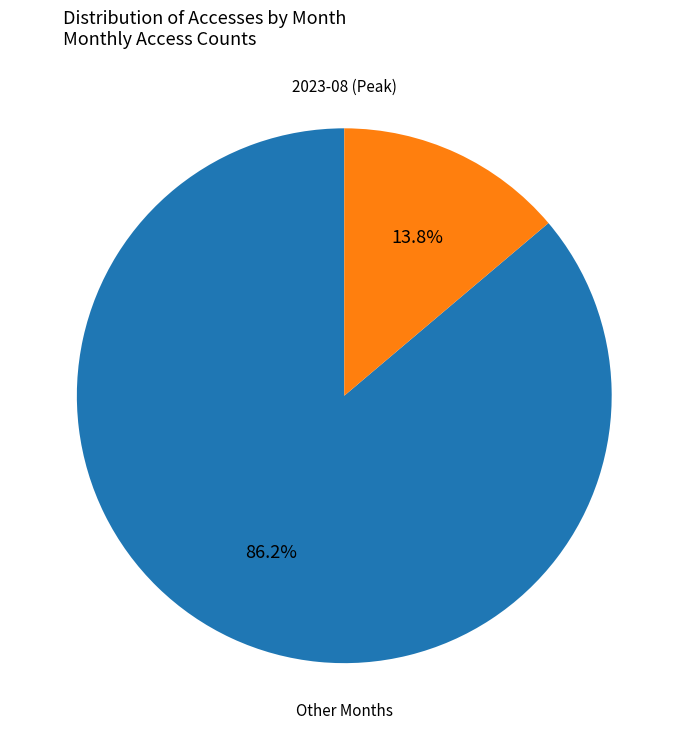

Is there any slice that represents more than half of the pie?

Yes